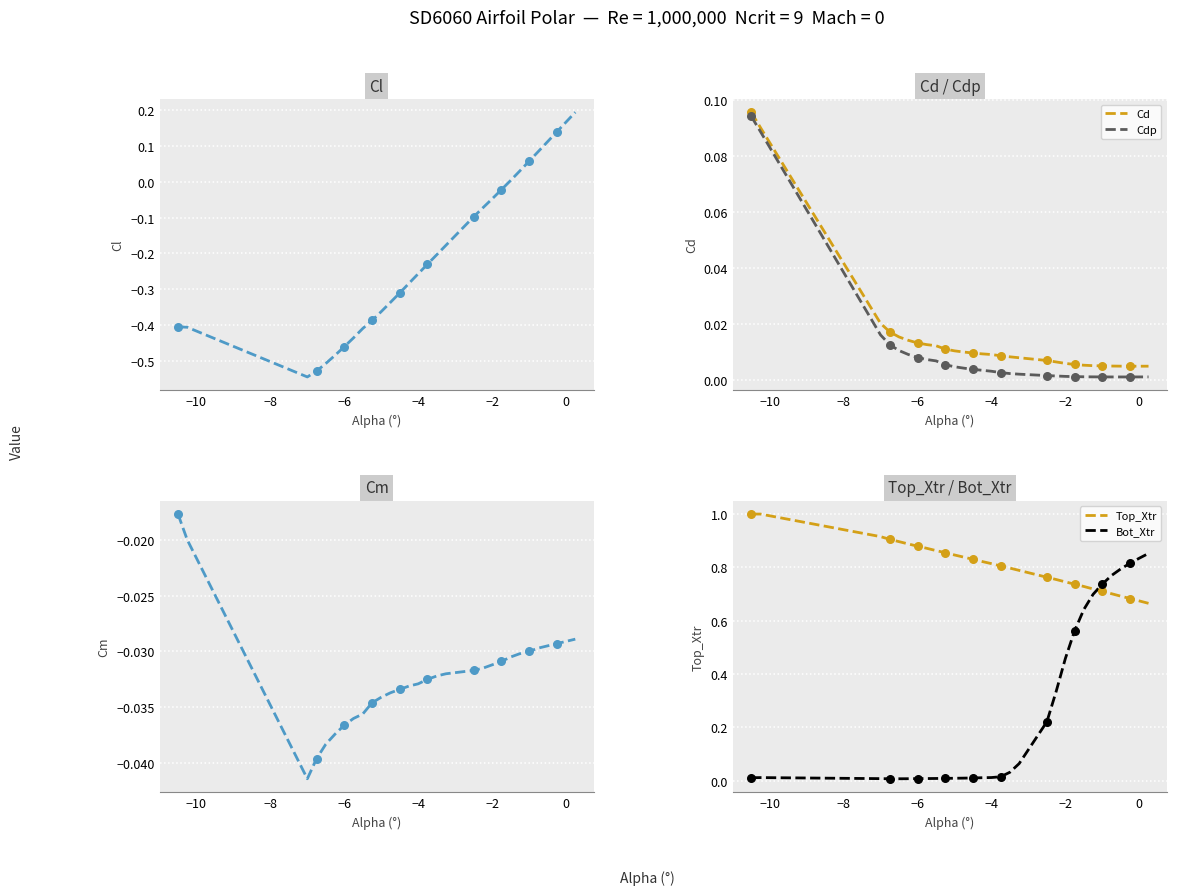

Is the value of Cm at 24 greater than the value of Top_Xtr at 15?

No